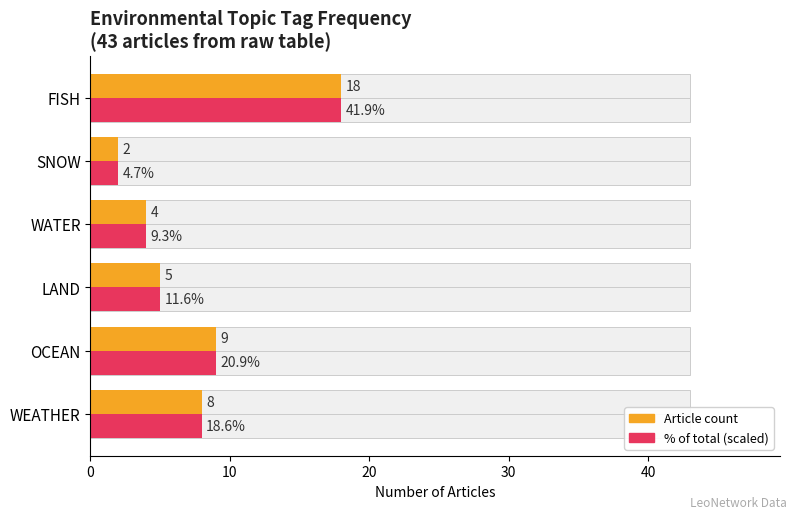

True or false: Article count has a value of 3 at LAND.

False